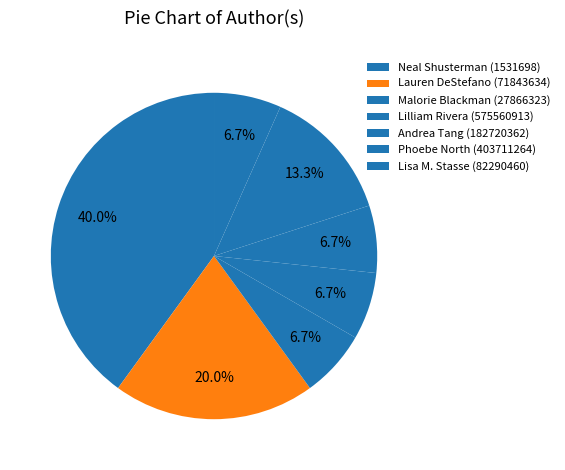

Count the number of slices in the pie.

7